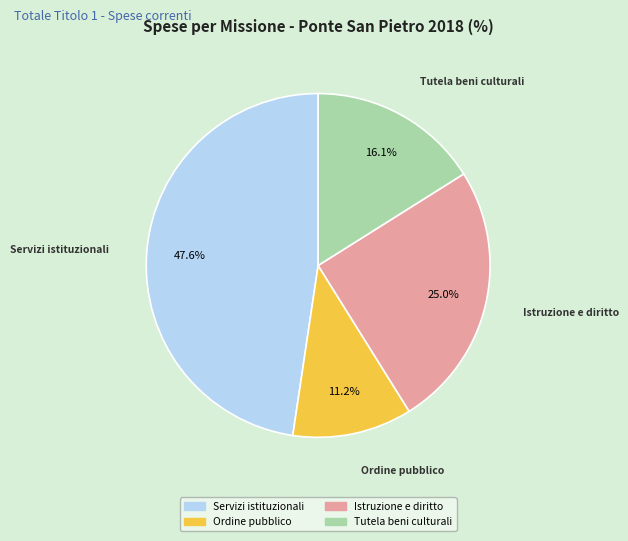

Approximately how many times larger is the value at Istruzione e diritto compared to Ordine pubblico?

2.2